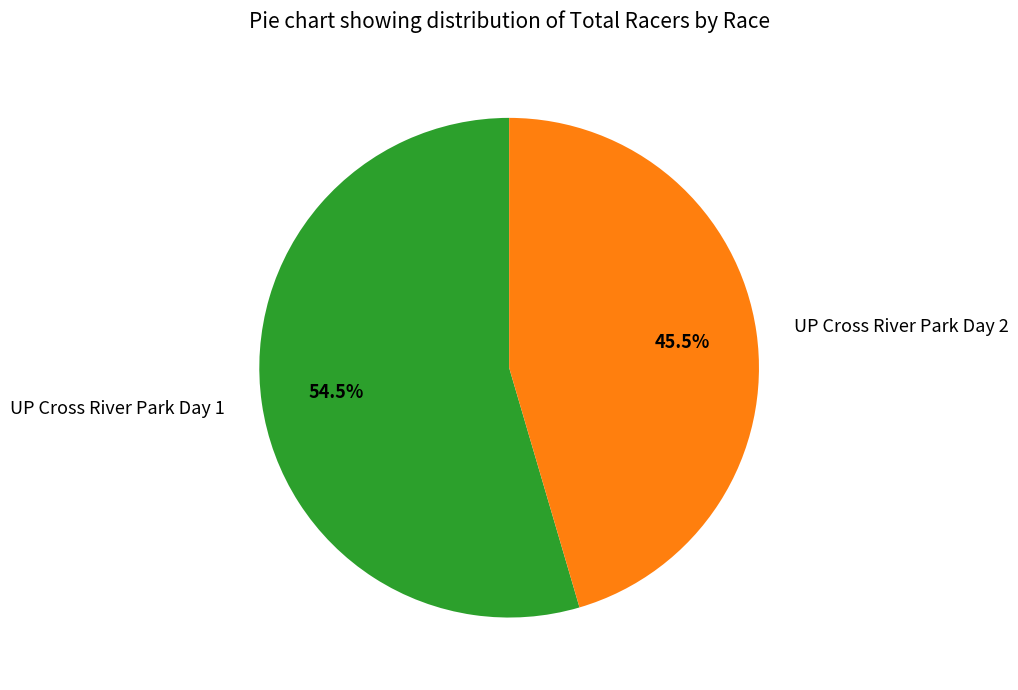

What is the majority slice?

UP Cross River Park Day 1